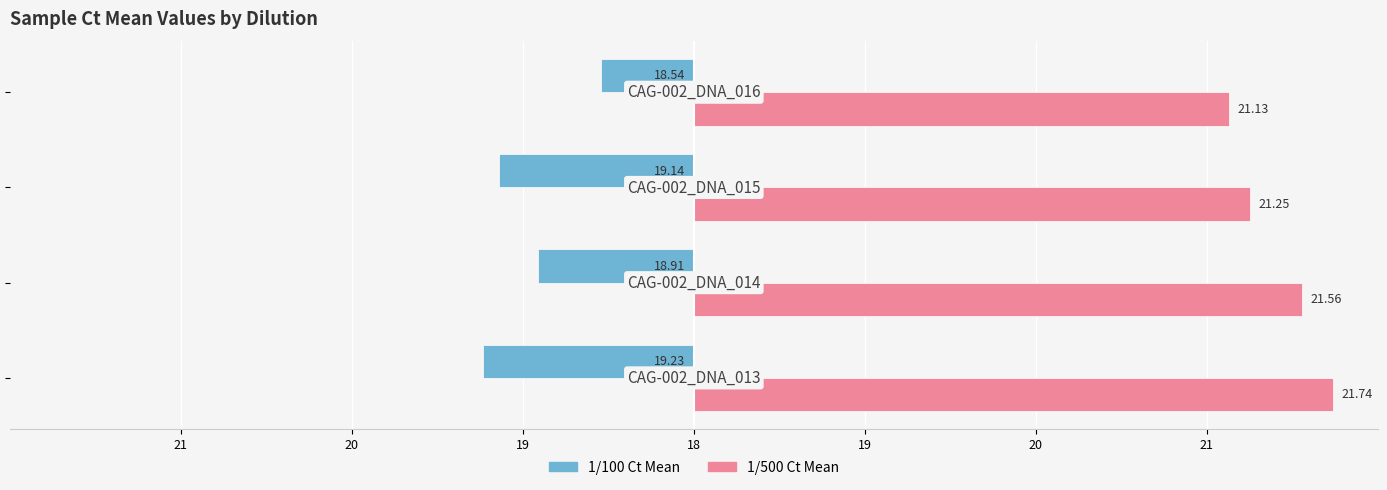

What are all the series names shown in the legend?

1/100 Ct Mean, 1/500 Ct Mean